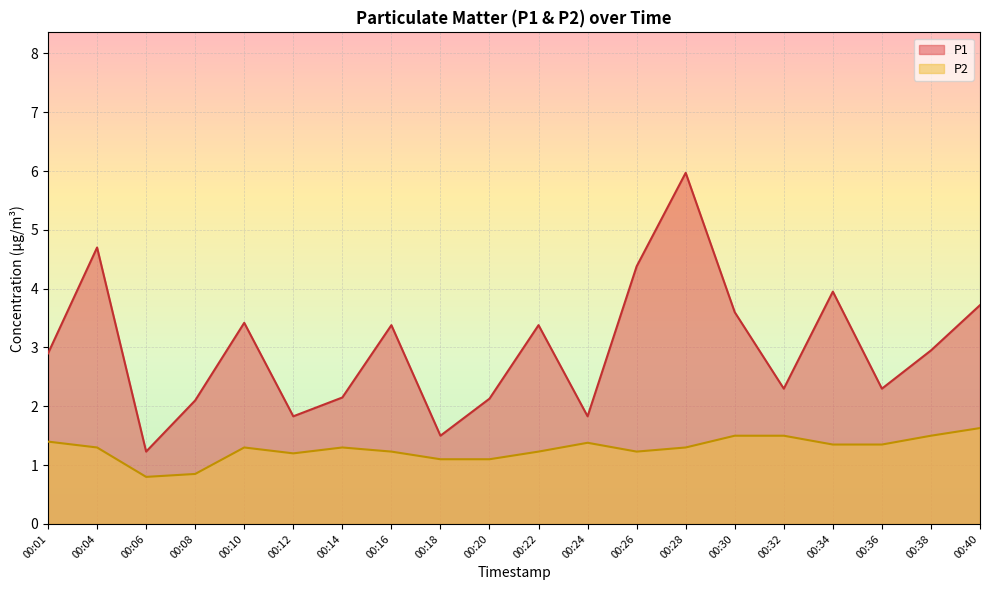

How many values in the P2 series exceed 1?

18